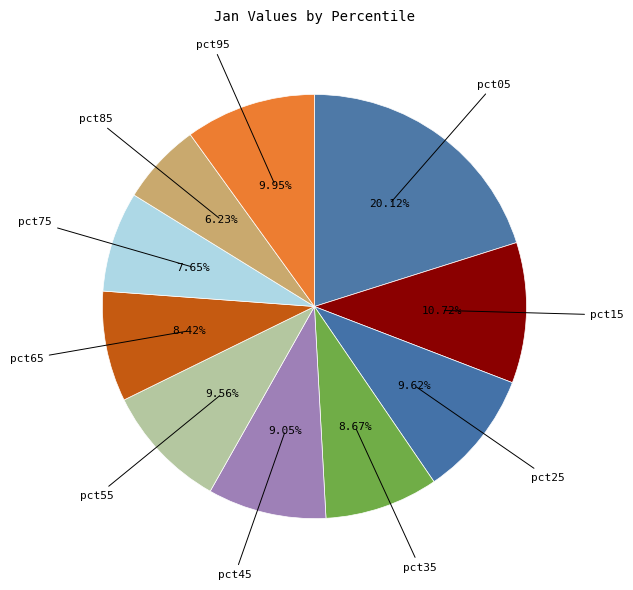

Which slice is the smallest?

pct85